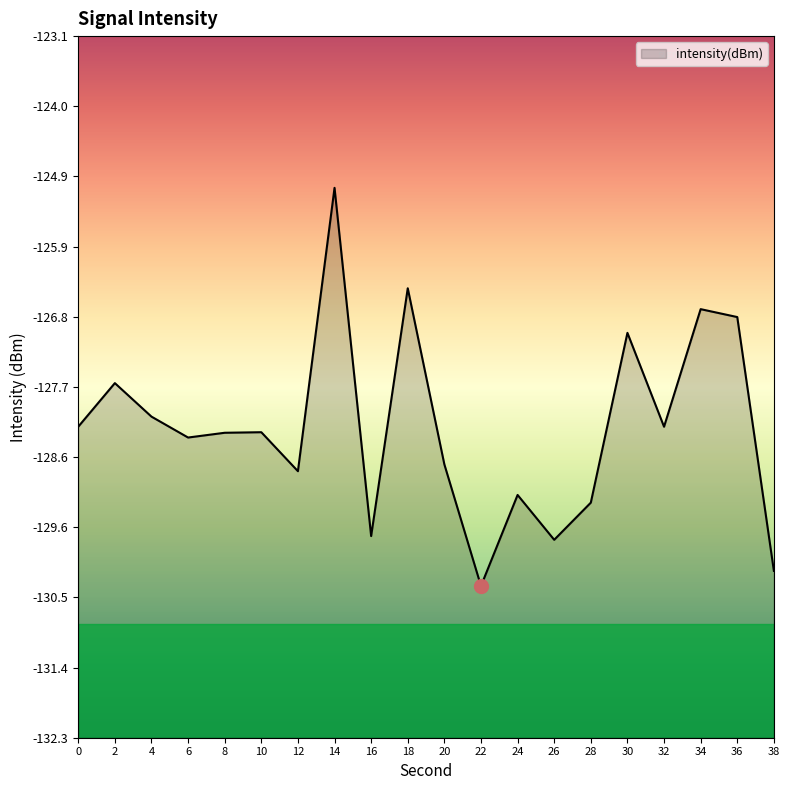

True or false: the data has more than 0 interior local peaks.

True